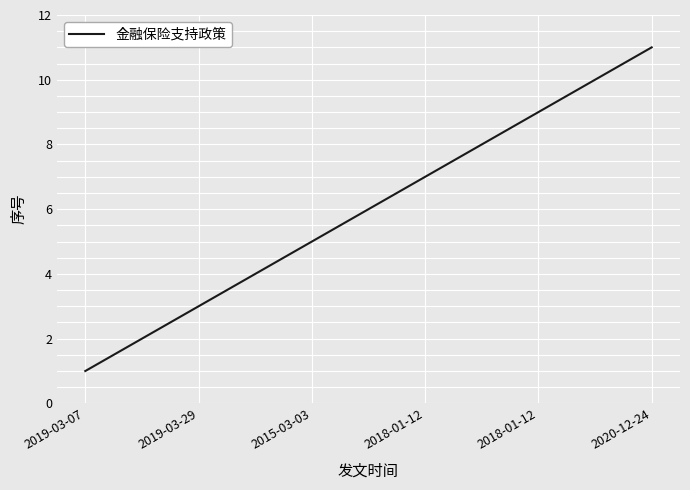

What is the greatest value displayed?

11